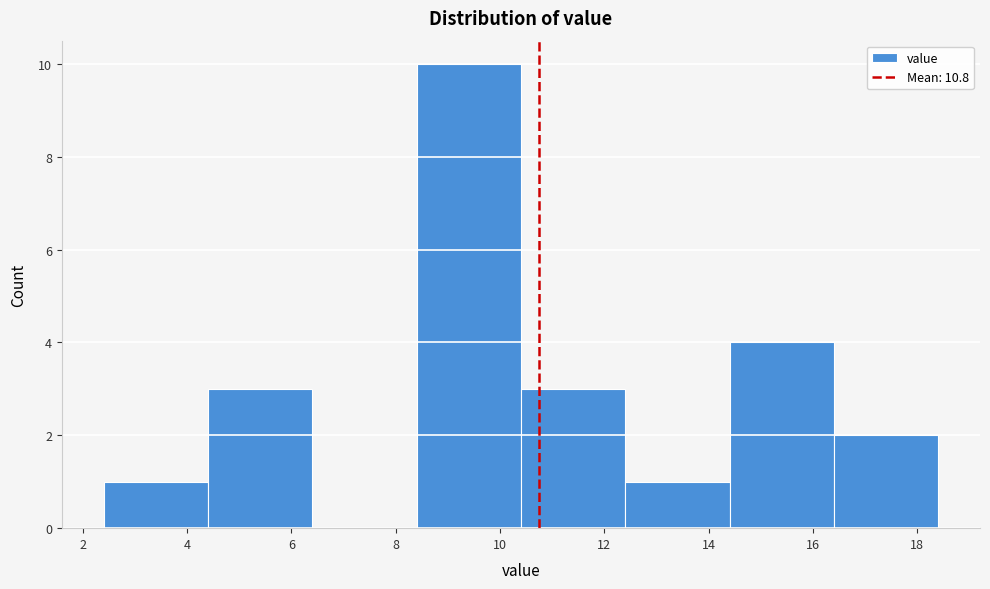

Which range on the x-axis has the tallest bar?

8.4 to 10.4